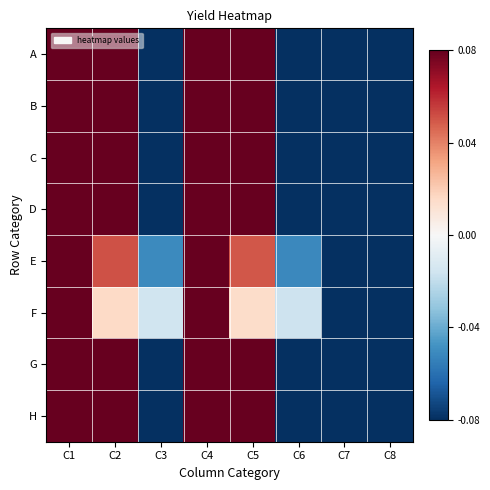

Reading left to right, list all the values displayed in this chart.

A: C1=0.1	C2=0.1	C3=-0.1	C4=0.1	C5=0.1	C6=-0.1	C7=-0.1	C8=-0.1
B: C1=0.1	C2=0.1	C3=-0.1	C4=0.1	C5=0.1	C6=-0.1	C7=-0.1	C8=-0.1
C: C1=0.1	C2=0.1	C3=-0.1	C4=0.1	C5=0.1	C6=-0.1	C7=-0.1	C8=-0.1
D: C1=0.1	C2=0.1	C3=-0.1	C4=0.1	C5=0.1	C6=-0.1	C7=-0.1	C8=-0.1
E: C1=0.1	C2=0.1	C3=-0.1	C4=0.1	C5=0.0	C6=-0.1	C7=-0.1	C8=-0.1
F: C1=0.1	C2=0.0	C3=-0.0	C4=0.1	C5=0.0	C6=-0.0	C7=-0.1	C8=-0.1
G: C1=0.1	C2=0.1	C3=-0.1	C4=0.1	C5=0.1	C6=-0.1	C7=-0.1	C8=-0.1
H: C1=0.1	C2=0.1	C3=-0.1	C4=0.1	C5=0.1	C6=-0.1	C7=-0.1	C8=-0.1